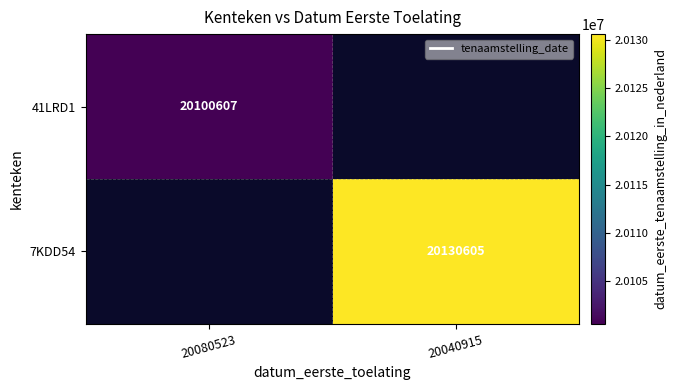

Is the value of 41LRD1 at 20080523 greater than the value of 7KDD54 at 20040915?

No